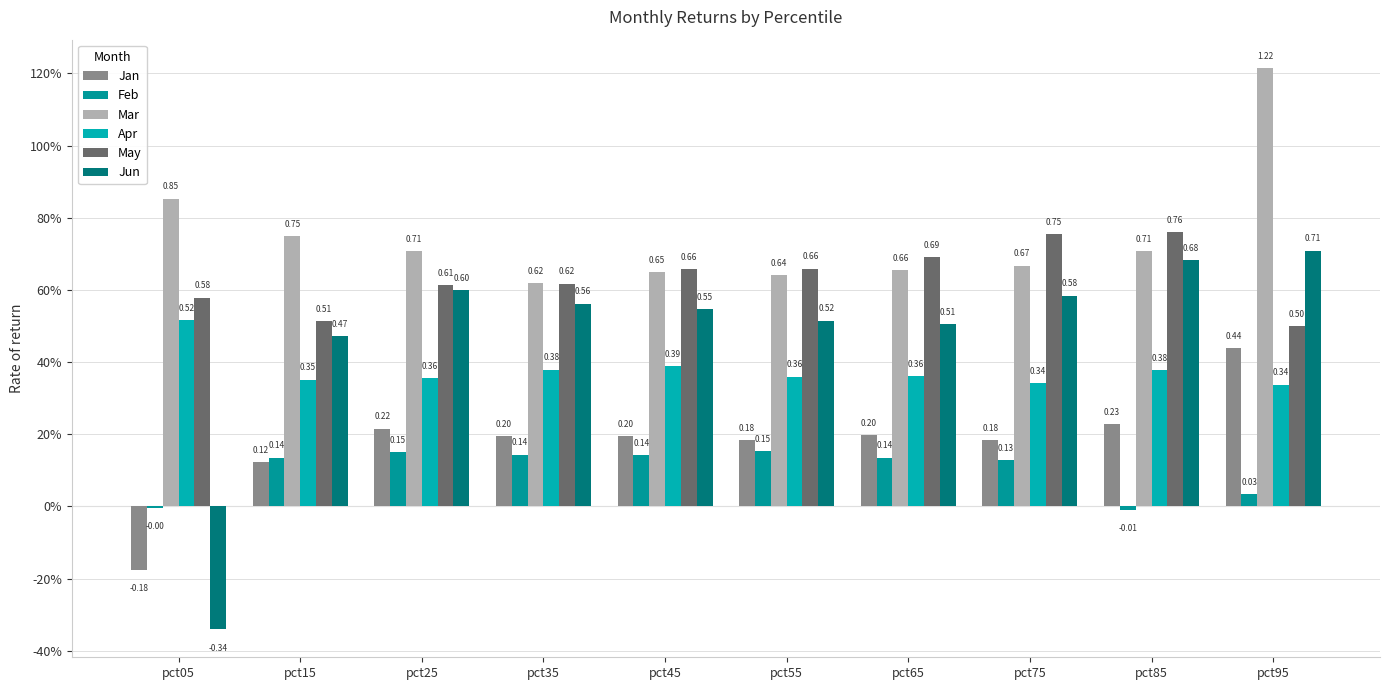

What are all the series names shown in the legend?

Jan, Feb, Mar, Apr, May, Jun